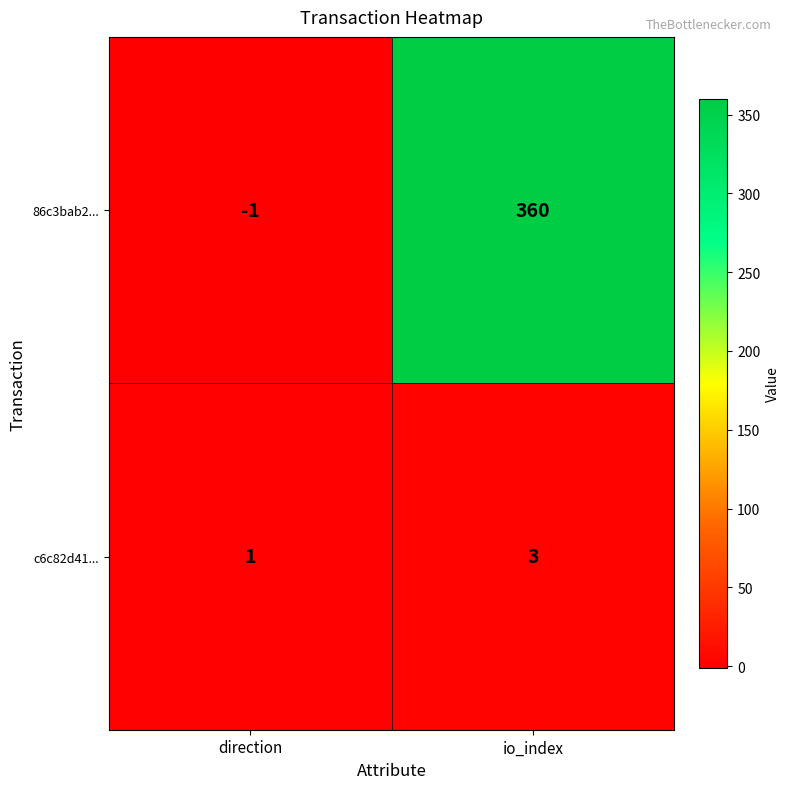

What is the average value of the 86c3bab2... series?

180